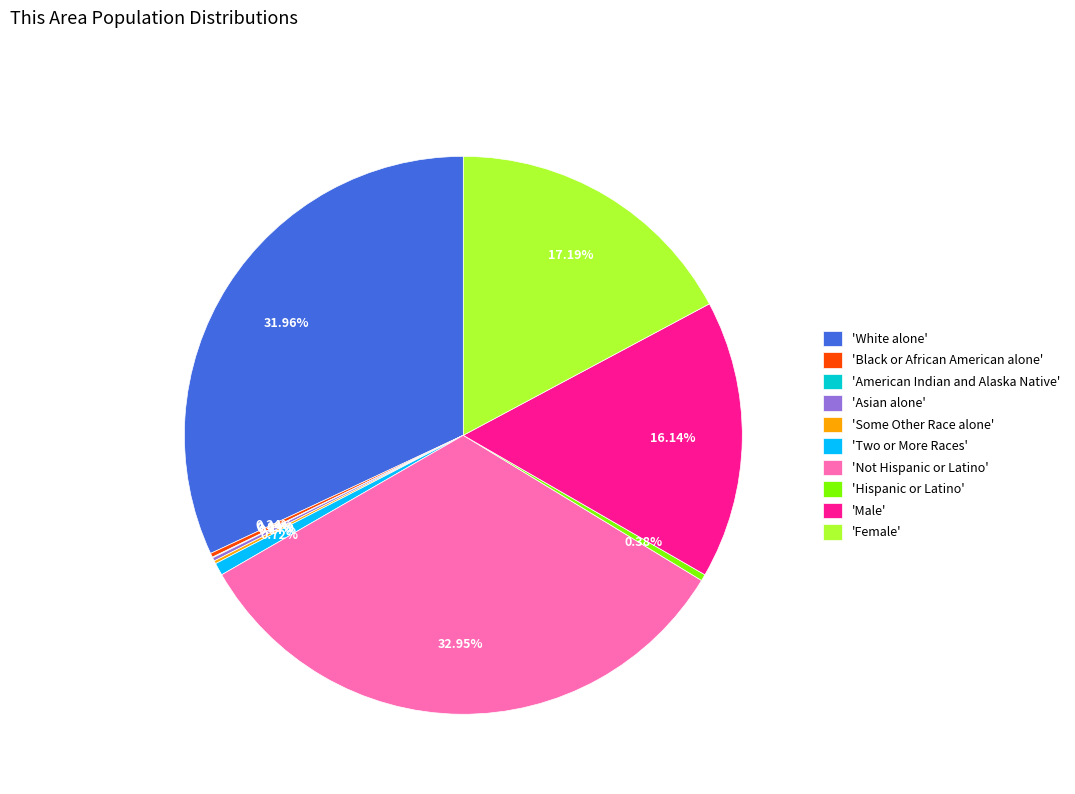

Which has a higher value, 'Not Hispanic or Latino' or 'Female'?

'Not Hispanic or Latino'